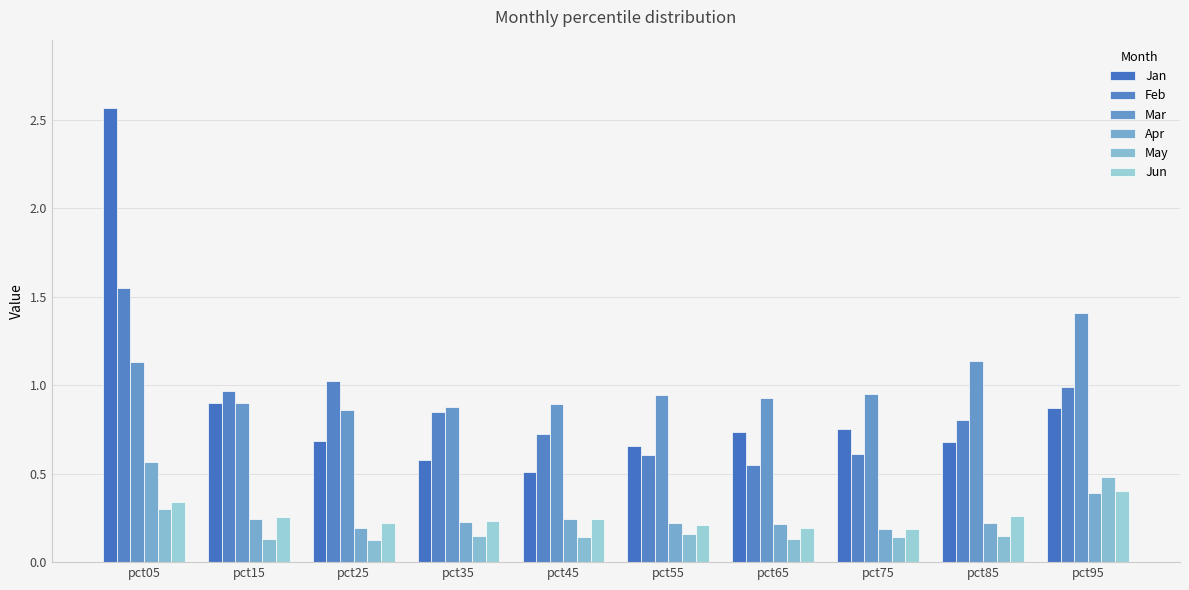

Count the Apr values in the range 0 to 1.

10